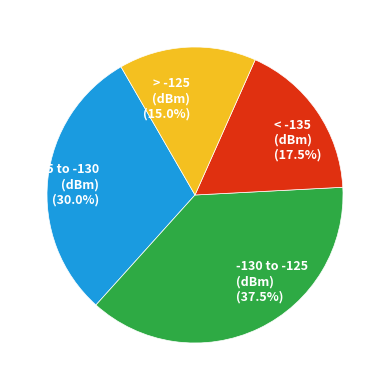

Which has a higher value, > -125 (dBm) or < -135 (dBm)?

< -135 (dBm)